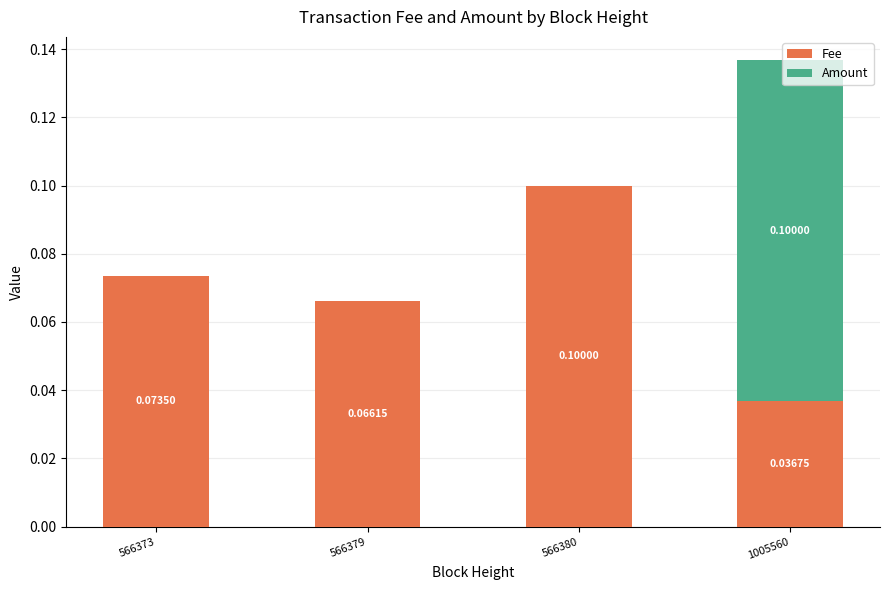

How many data points does each series have?

4